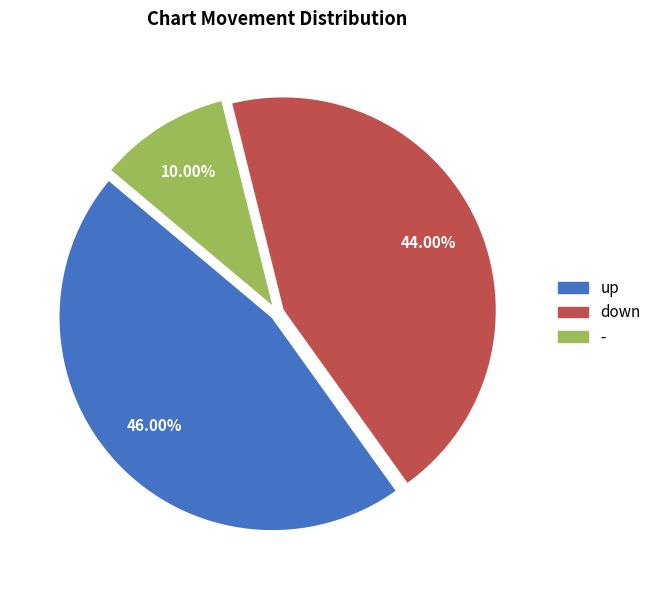

Rank the categories by value from highest to lowest.

up, down, -